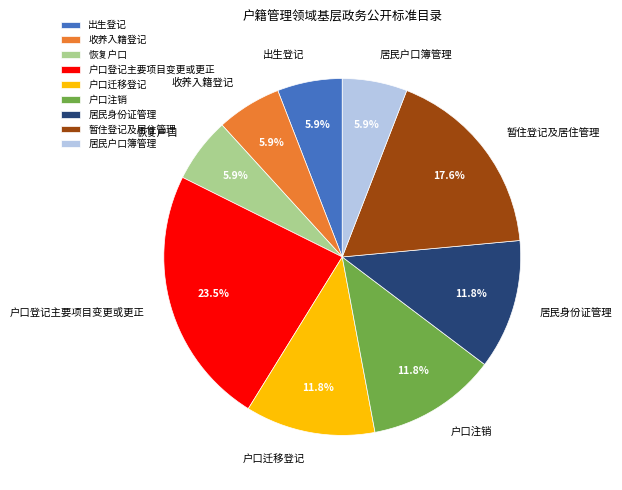

To the nearest percent, what is the average slice percentage?

11%